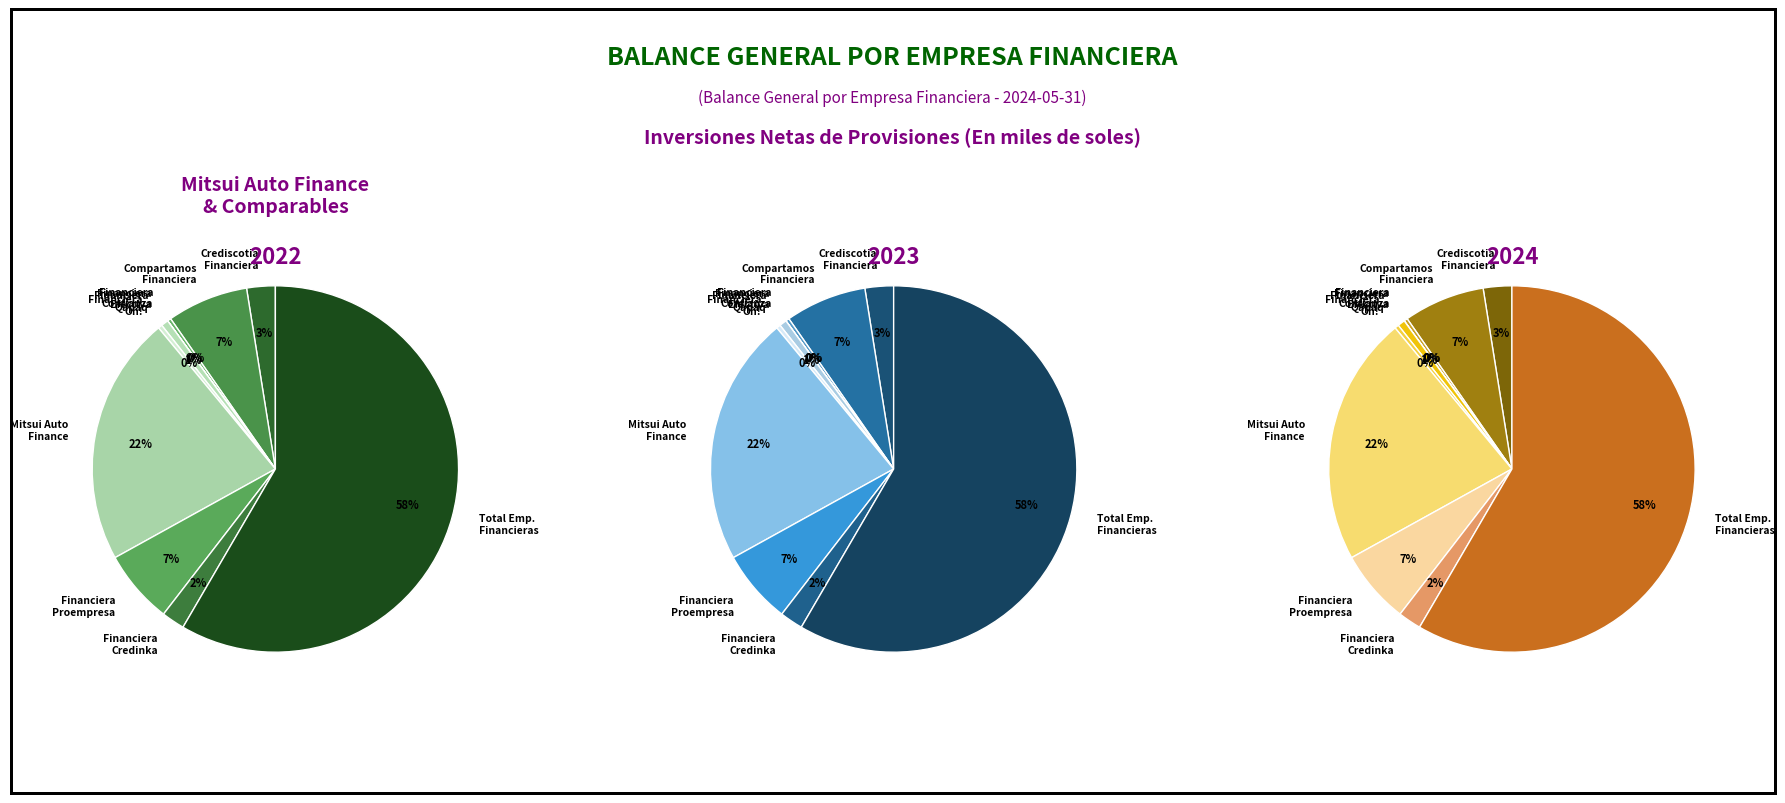

Which has a higher value, Financiera Proempresa or Financiera Qapaq?

Financiera Proempresa